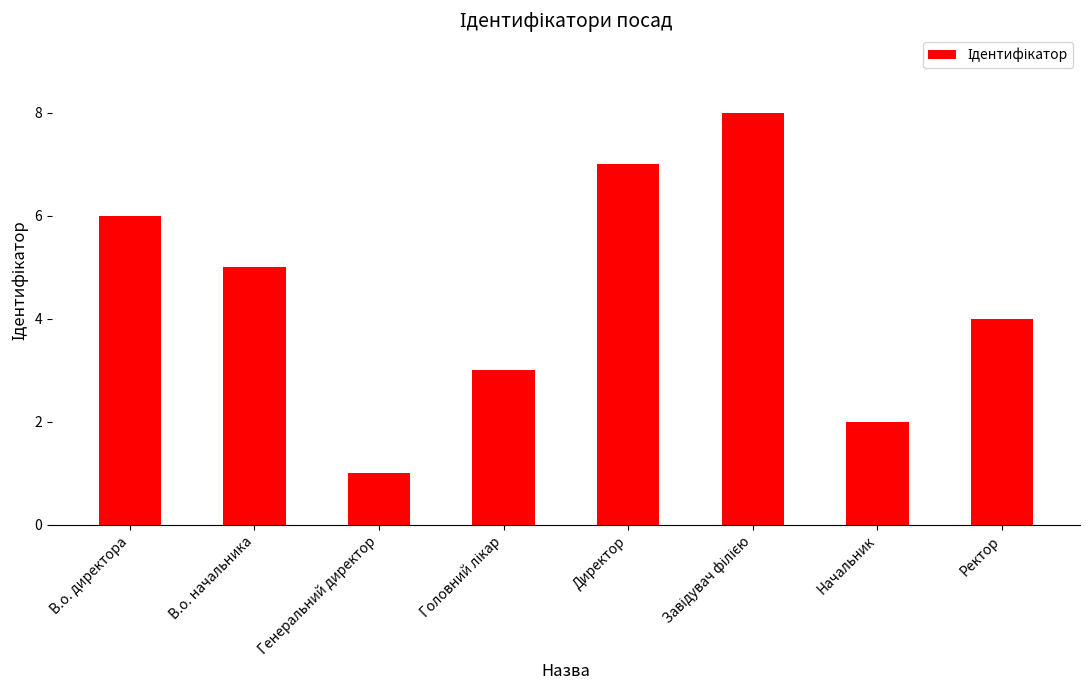

What is the label of the 6th bar from the right?

Генеральний директор